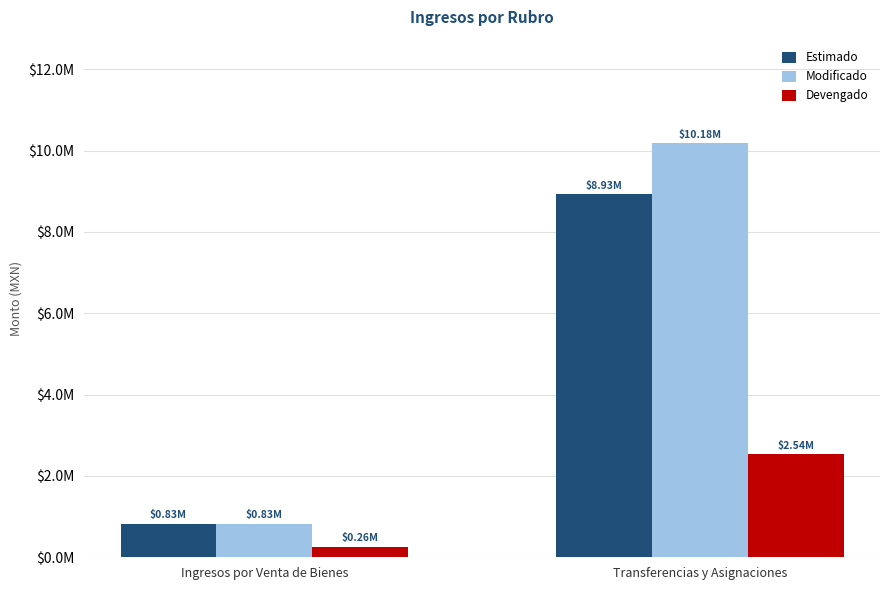

What are all the series names shown in the legend?

Estimado, Modificado, Devengado